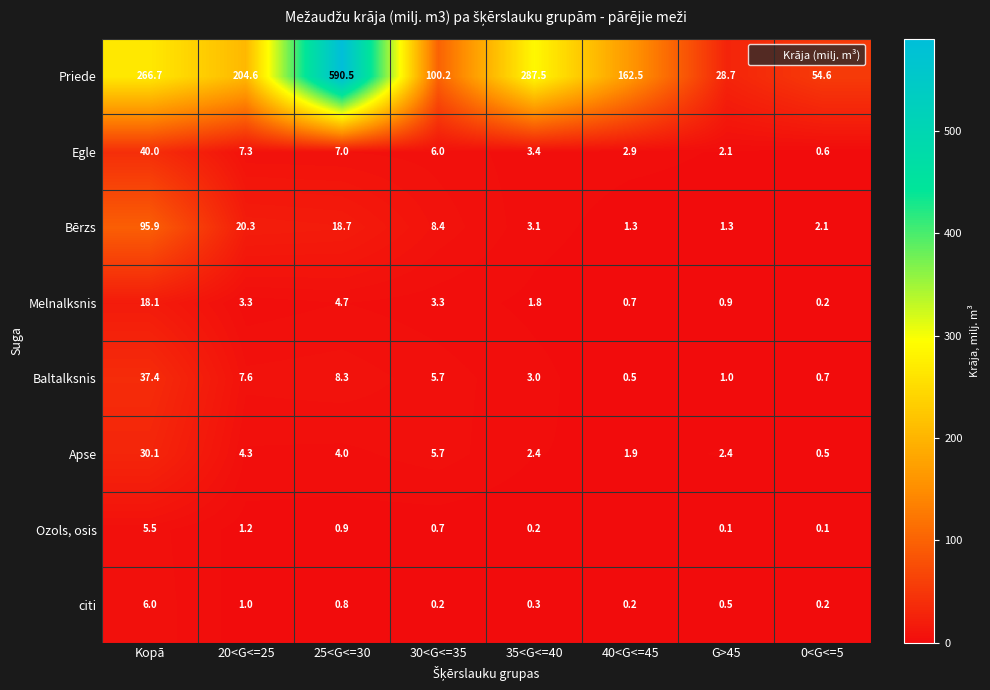

How many series are shown in this chart?

8